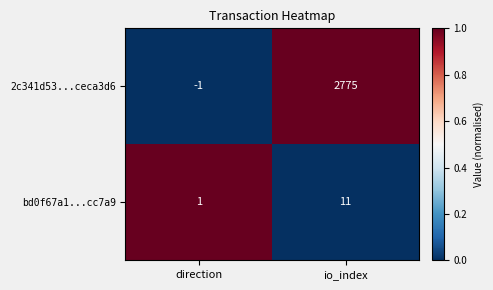

At which label is 2c341d53...ceca3d6 closest to 1387?

direction